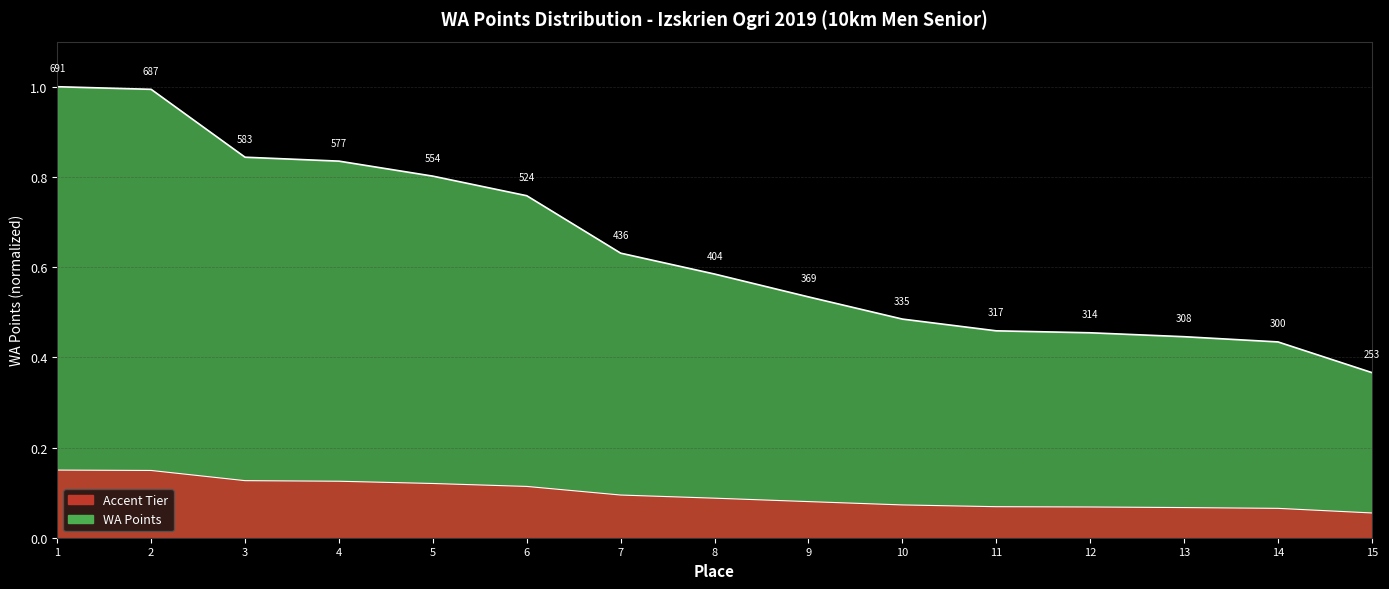

How many lines are shown in the chart?

1